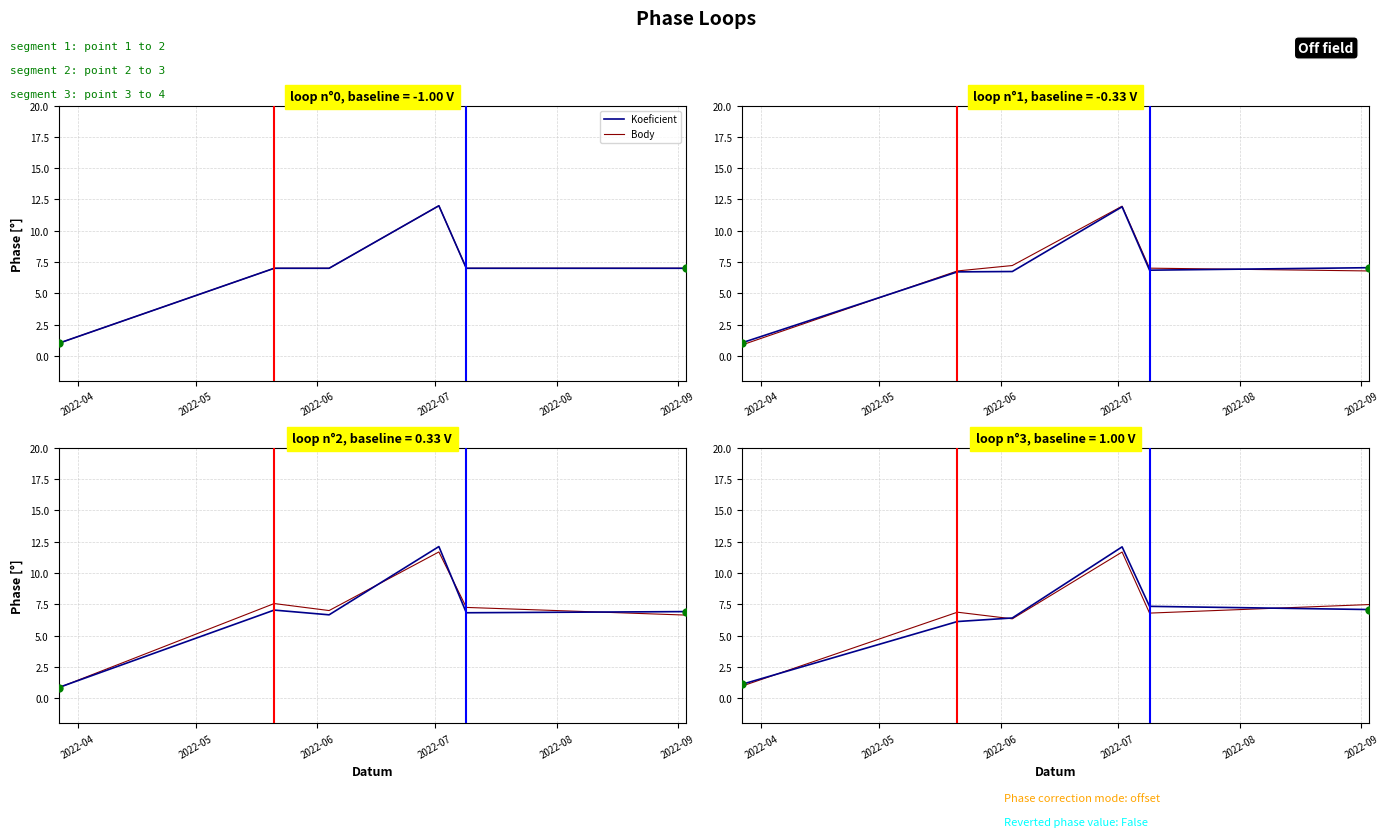

What are all the series names shown in the legend?

Koeficient, Body